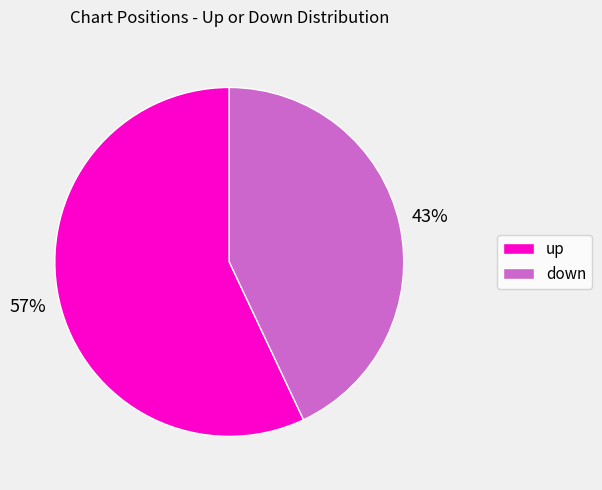

Which slice is the largest?

up